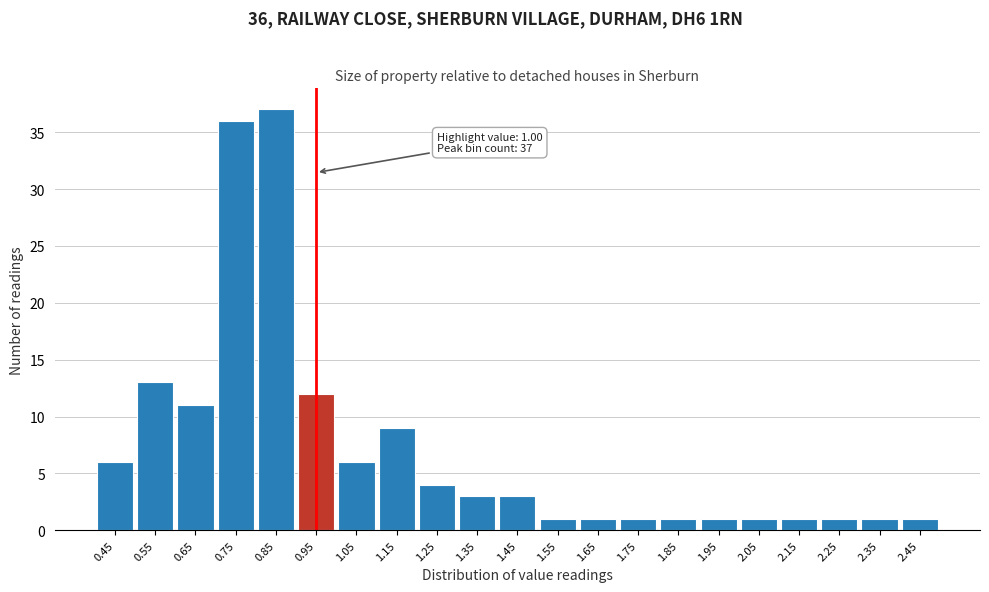

Reading left to right, what are all the values shown in this chart?

6	13	11	36	37	12	6	9	4	3	3	1	1	1	1	1	1	1	1	1	1